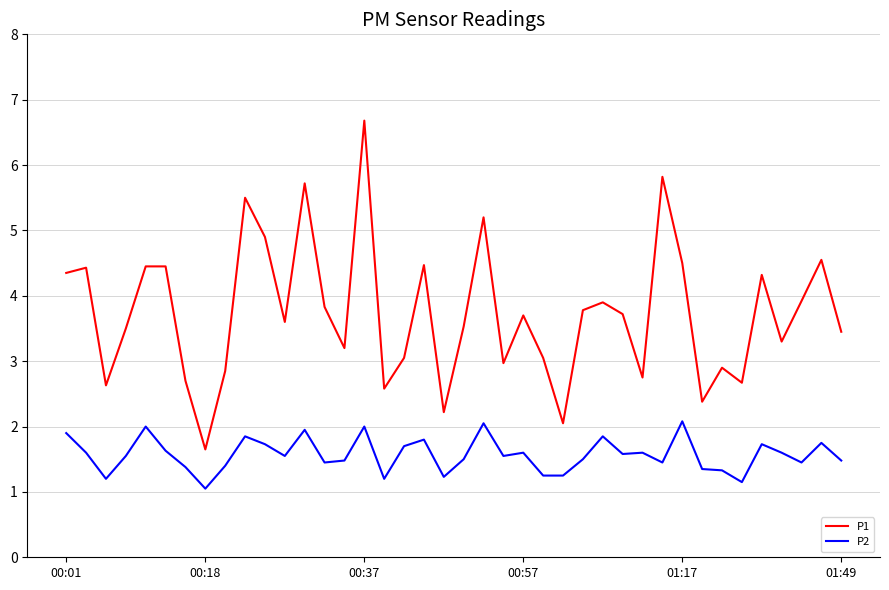

Rank the series by their average value, from highest to lowest.

P1, P2